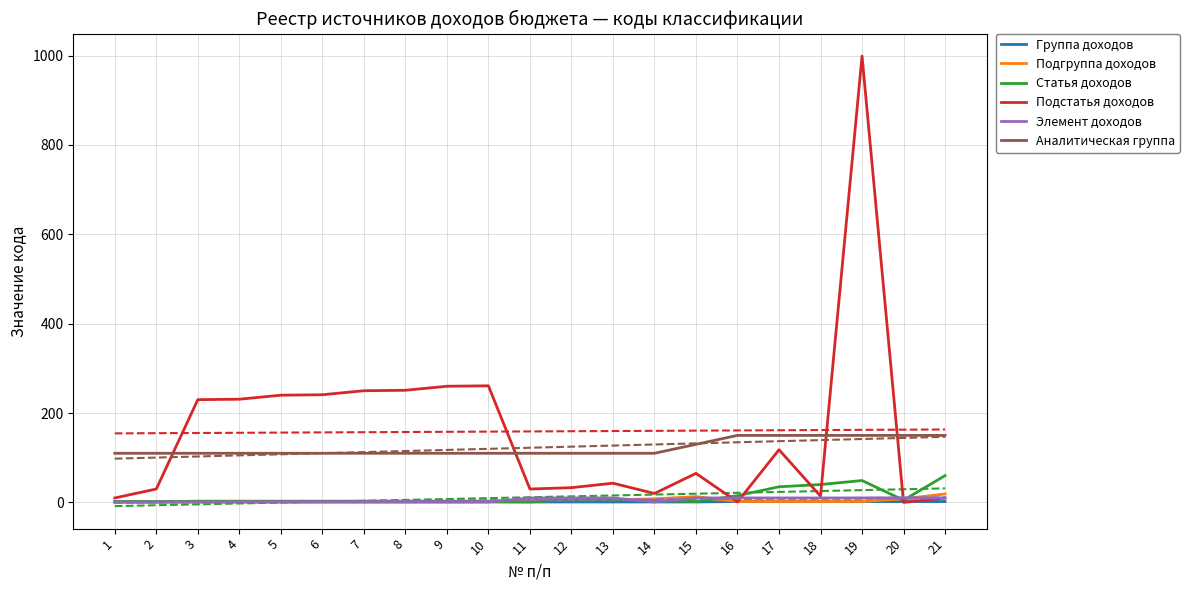

Reading left to right, transcribe all the data shown in this chart.

Группа доходов: 1=1	2=1	3=1	4=1	5=1	6=1	7=1	8=1	9=1	10=1	11=1	12=1	13=1	14=1	15=1	16=2	17=2	18=2	19=2	20=2	21=2
Подгруппа доходов: 1=1	2=1	3=3	4=3	5=3	6=3	7=3	8=3	9=3	10=3	11=6	12=6	13=6	14=8	15=13	16=2	17=2	18=2	19=2	20=8	21=19
Статья доходов: 1=2	2=2	3=2	4=2	5=2	6=2	7=2	8=2	9=2	10=2	11=1	12=6	13=6	14=4	15=2	16=15	17=35	18=40	19=49	20=5	21=60
Подстатья доходов: 1=10	2=30	3=230	4=231	5=240	6=241	7=250	8=251	9=260	10=261	11=30	12=33	13=43	14=20	15=65	16=1	17=118	18=14	19=999	20=0	21=10
Элемент доходов: 1=1	2=1	3=1	4=1	5=1	6=1	7=1	8=1	9=1	10=1	11=10	12=10	13=10	14=1	15=10	16=10	17=10	18=10	19=10	20=10	21=10
Аналитическая группа: 1=110	2=110	3=110	4=110	5=110	6=110	7=110	8=110	9=110	10=110	11=110	12=110	13=110	14=110	15=130	16=150	17=150	18=150	19=150	20=150	21=150